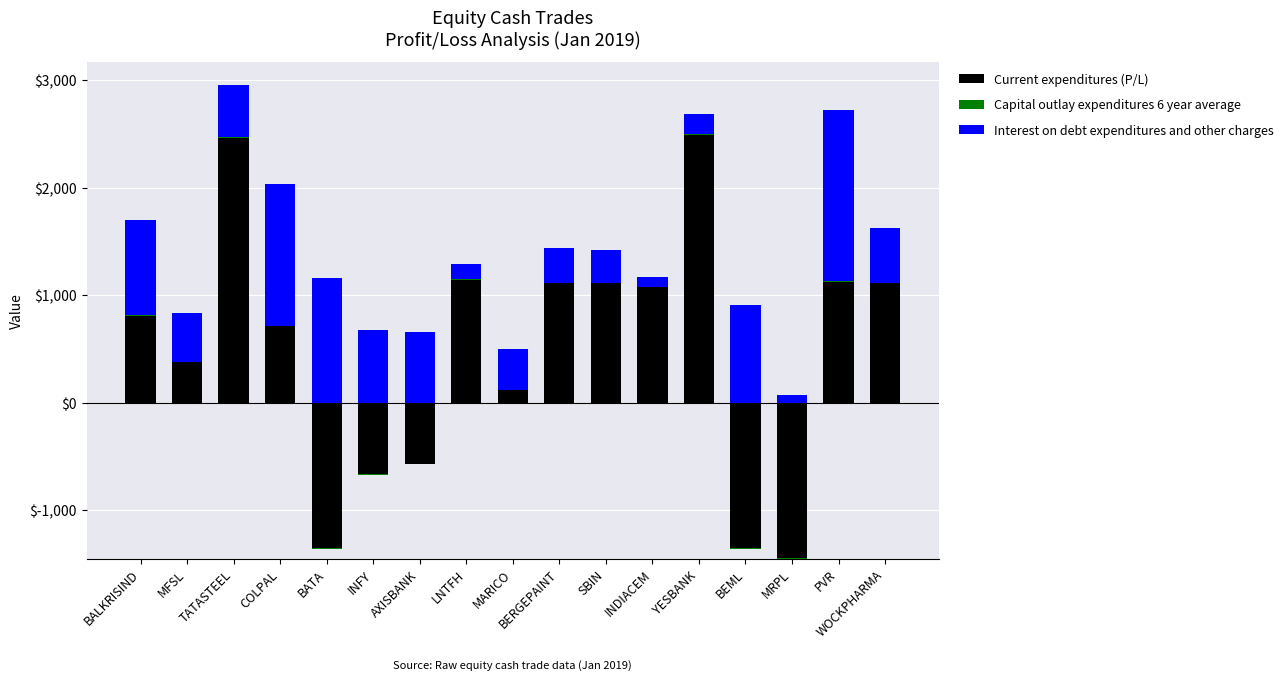

The Capital outlay expenditures 6 year average series shows 3.8 at WOCKPHARMA. True or false?

True